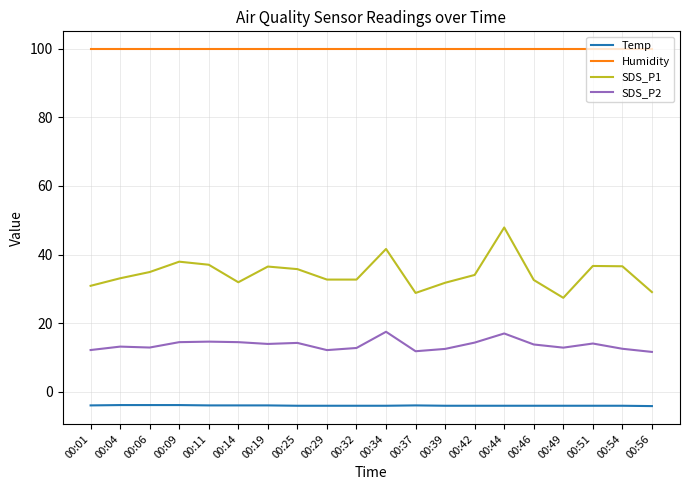

What is the average value of the Humidity series?

99.9